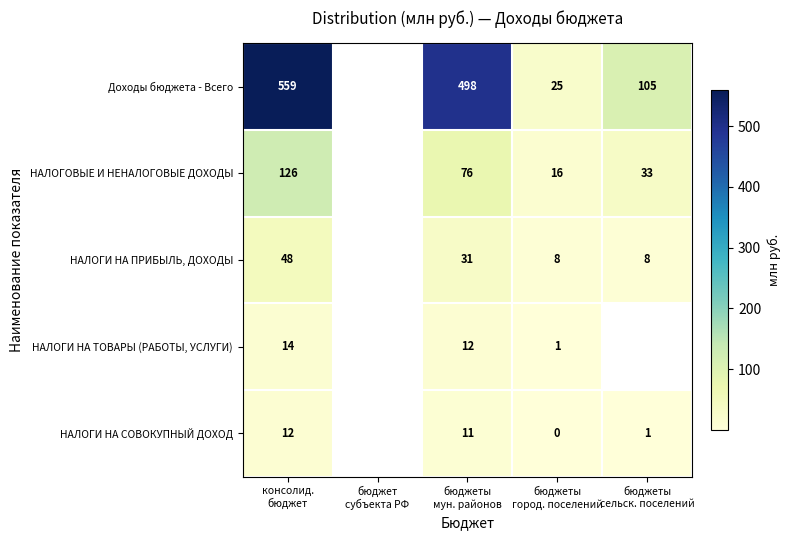

What value does the Доходы бюджета - Всего series have at бюджеты мун. районов?

498.2